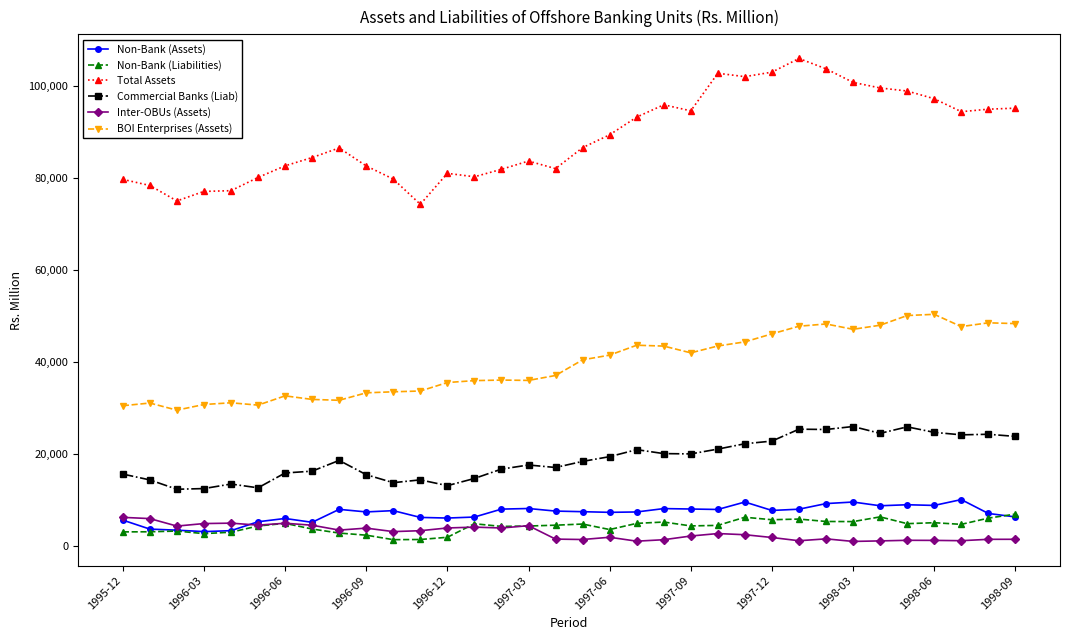

True or false: Commercial Banks (Liab) and Non-Bank (Assets) cross at least once.

False